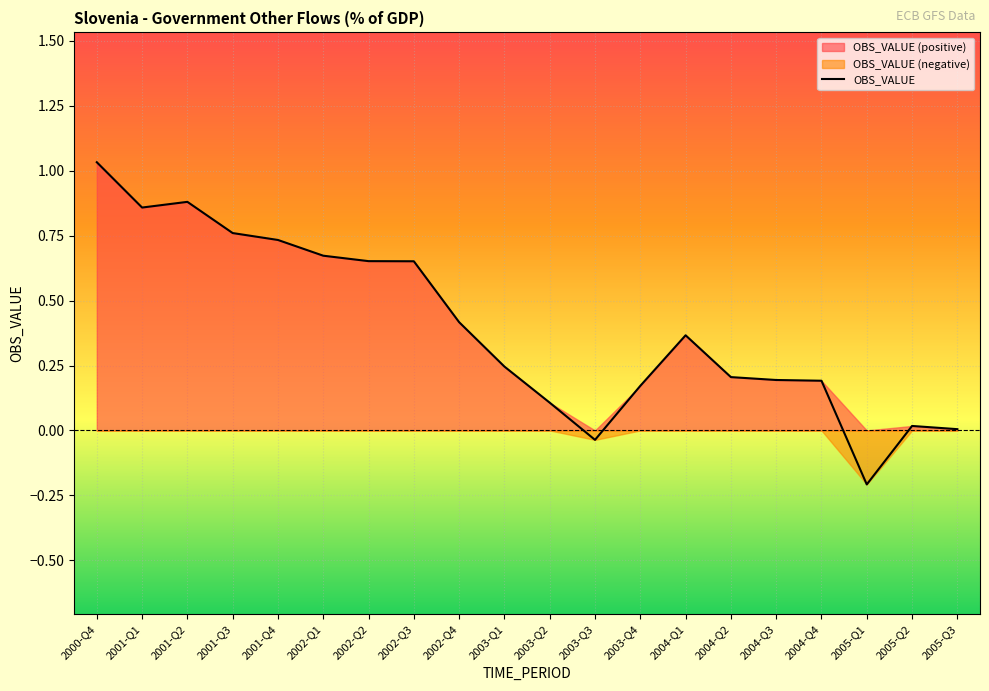

The chart shows a value of 0.7 at 2001-Q4. True or false?

True